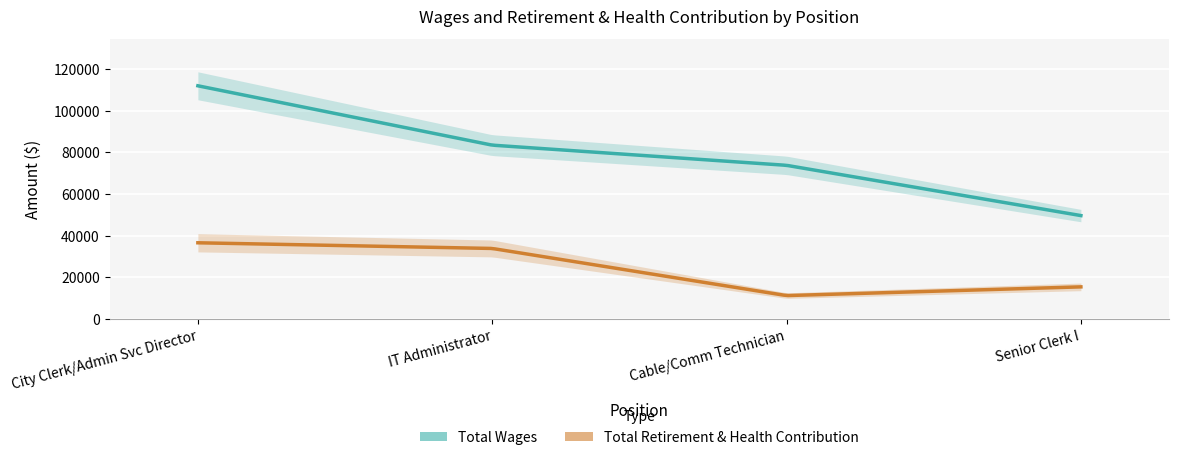

True or false: Total Wages and Total Retirement & Health Contribution cross at least once.

False